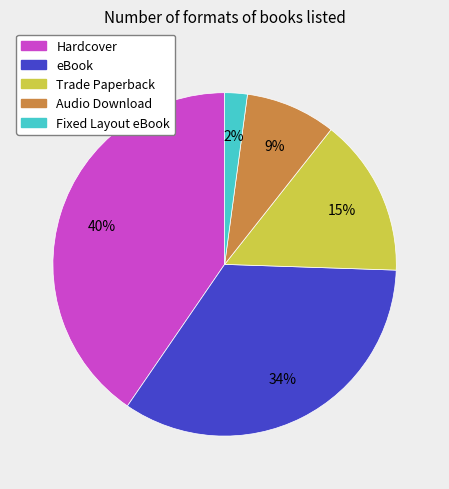

Rank the categories by value from lowest to highest.

Fixed Layout eBook, Audio Download, Trade Paperback, eBook, Hardcover